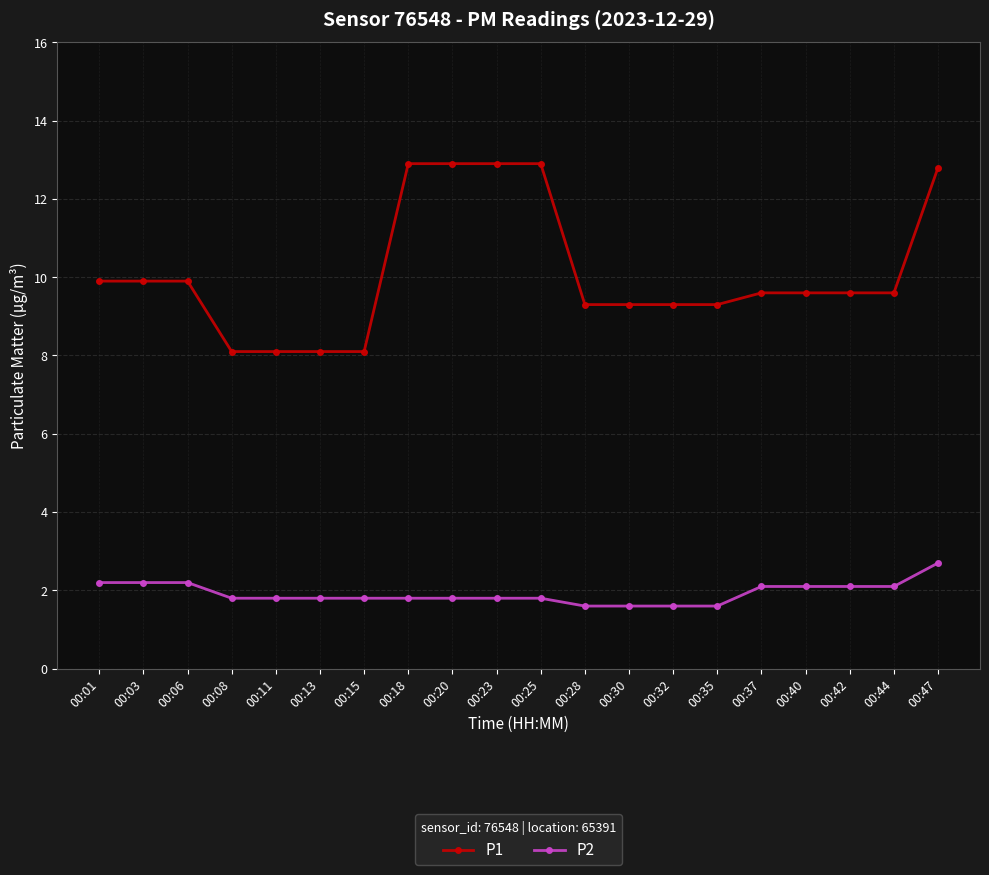

What is the total value across all series at 00:01?

12.1